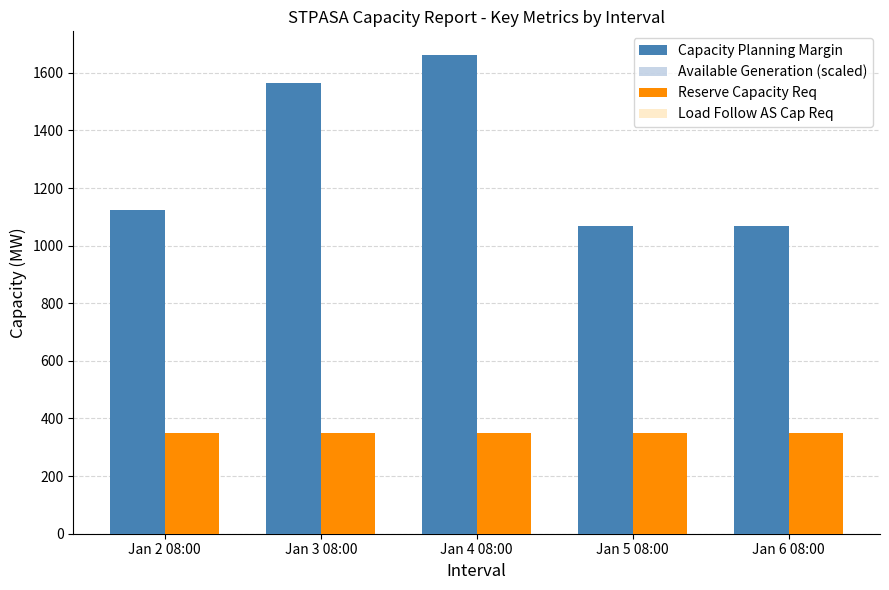

Which category has the highest value across all series?

Jan 4 08:00